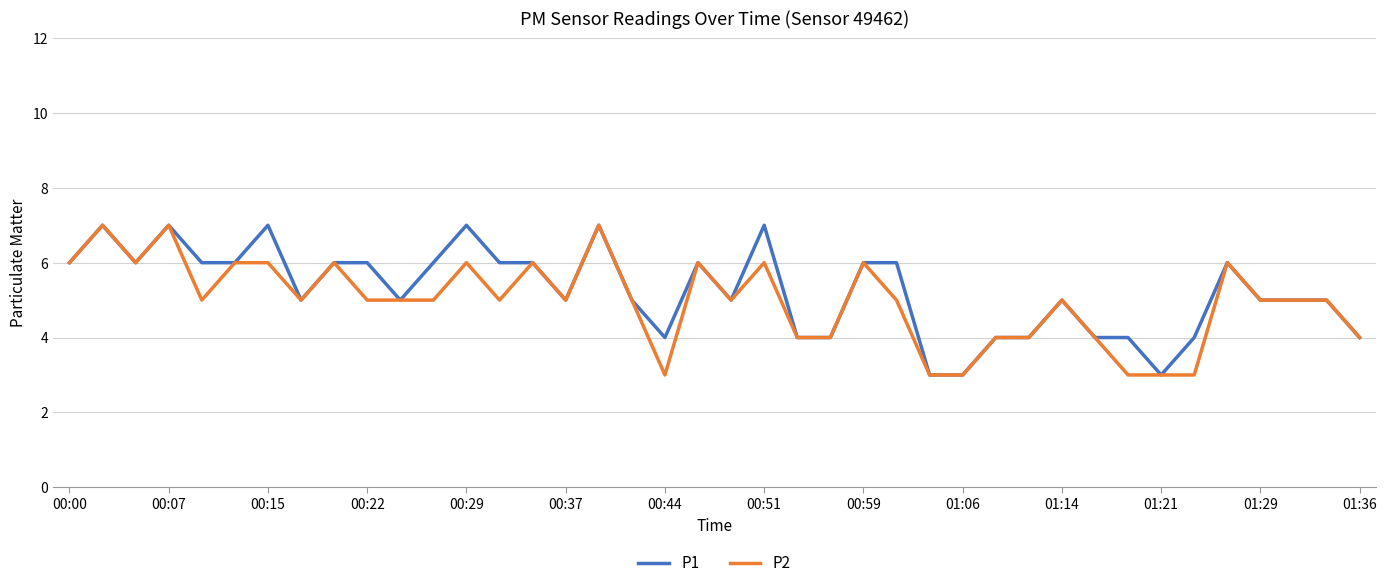

What is the sum of all P1 values?

210